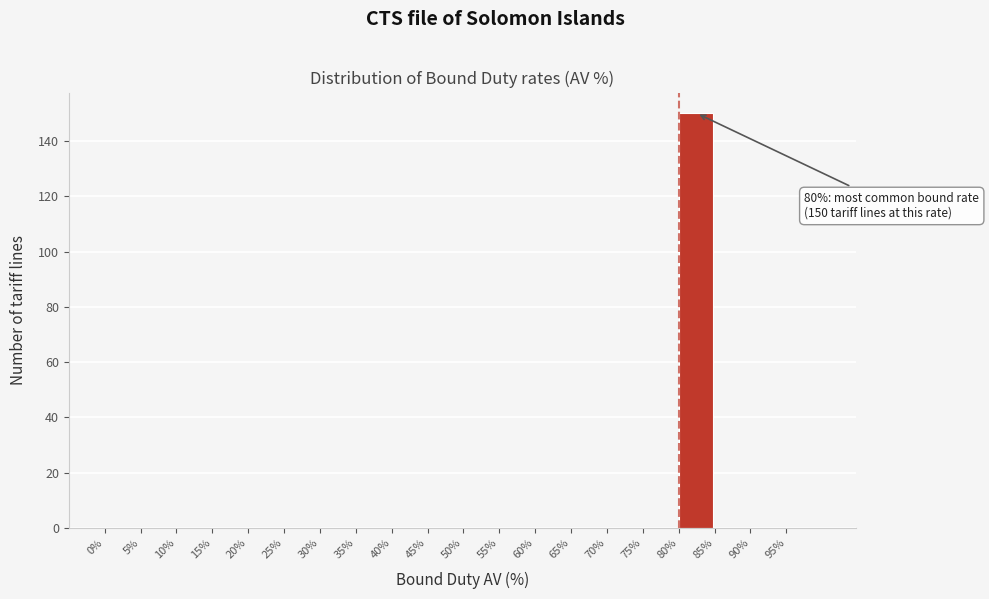

Over which range of the x-axis is the bar tallest?

80 to 85